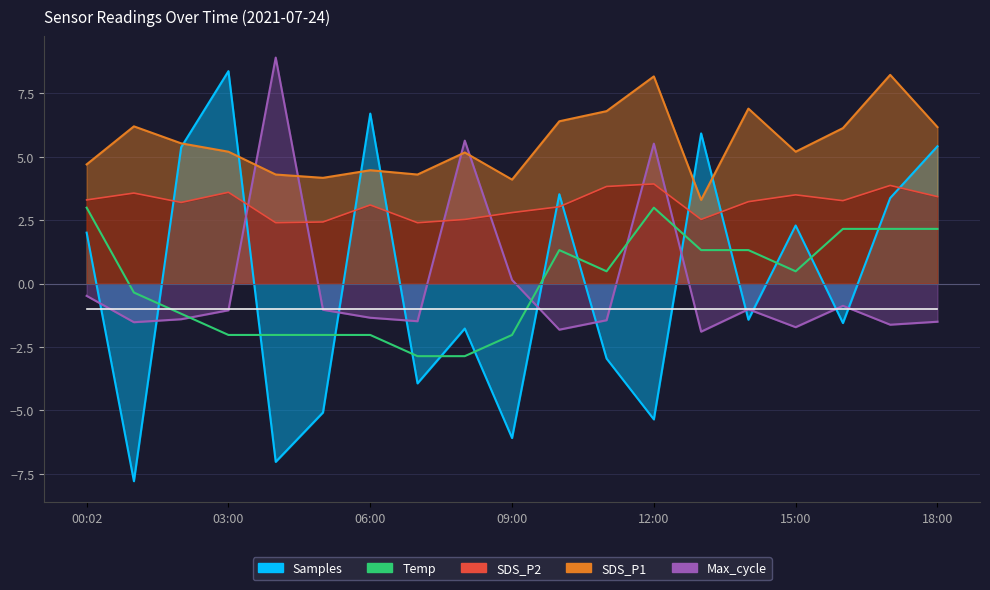

How many lines are shown in the chart?

2